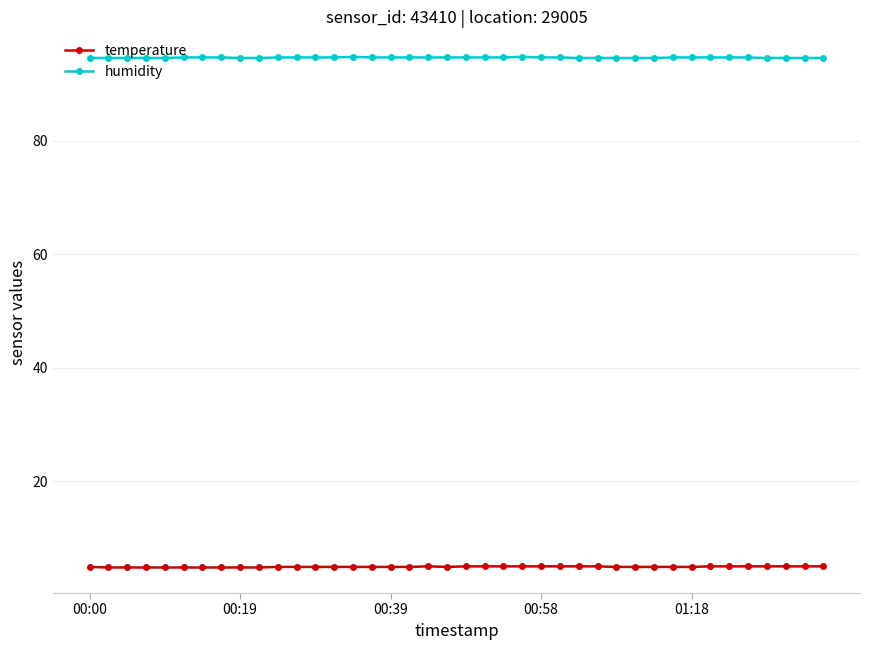

What is the highest value of the temperature series?

5.0